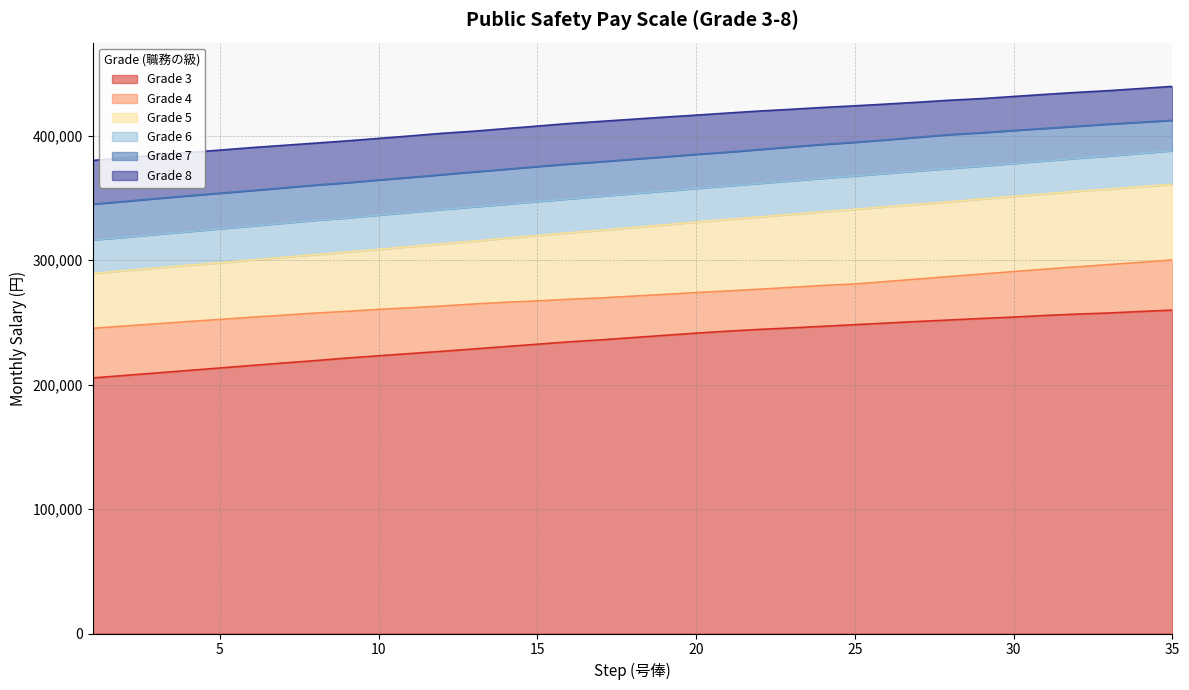

True or false: Grade 3 and Grade 5 intersect in this chart.

False